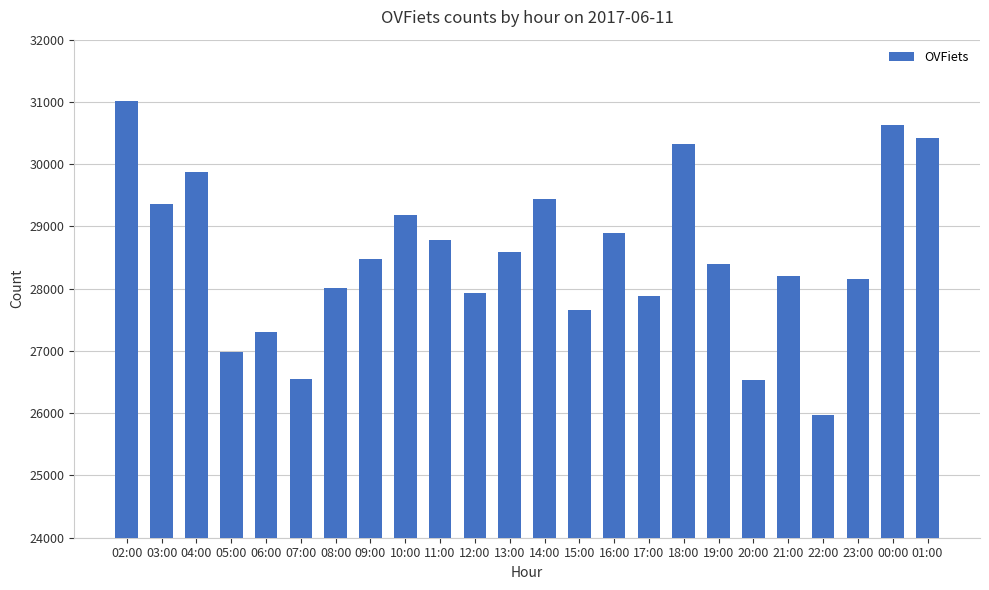

What is the average value?

28526